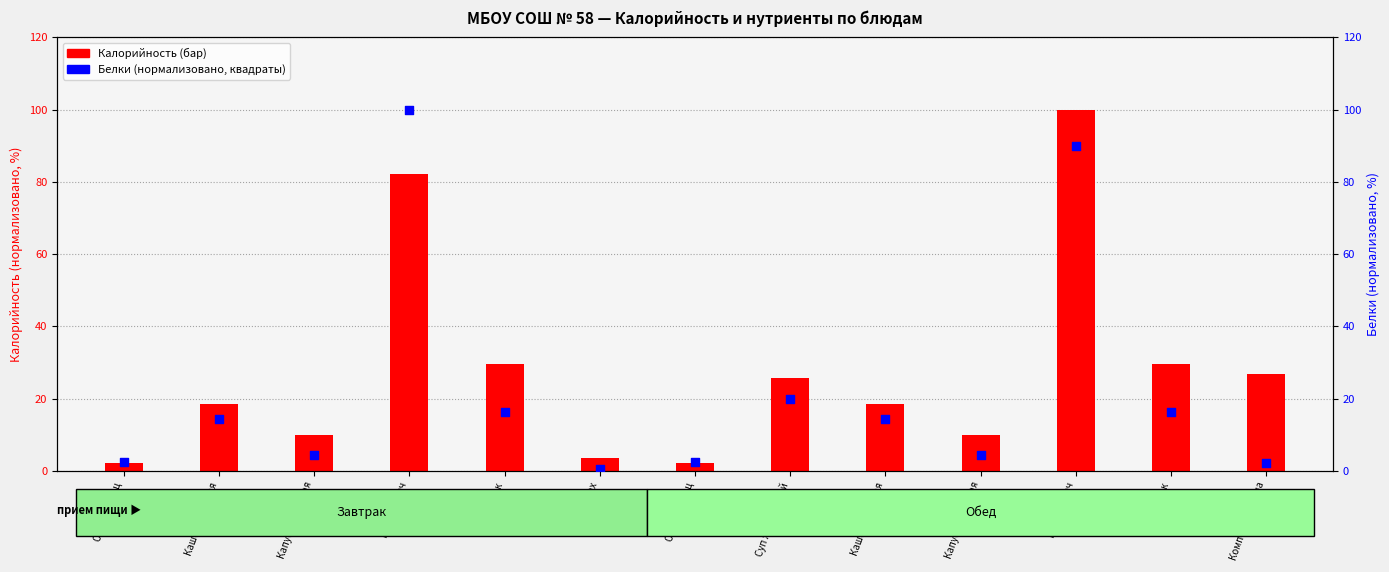

What is the change in value from чурек to Капуста тушеная?

-12.1